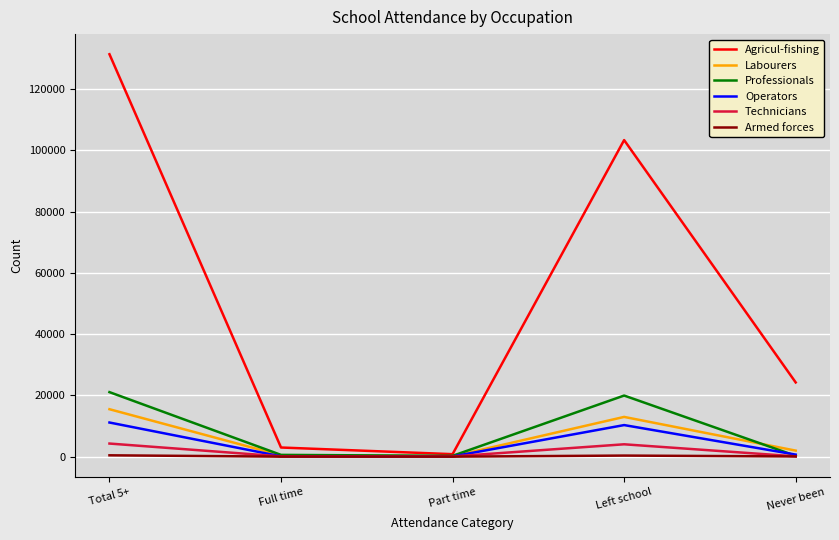

What is the sum of the Agricul-fishing values at Never been and Left school?

127601